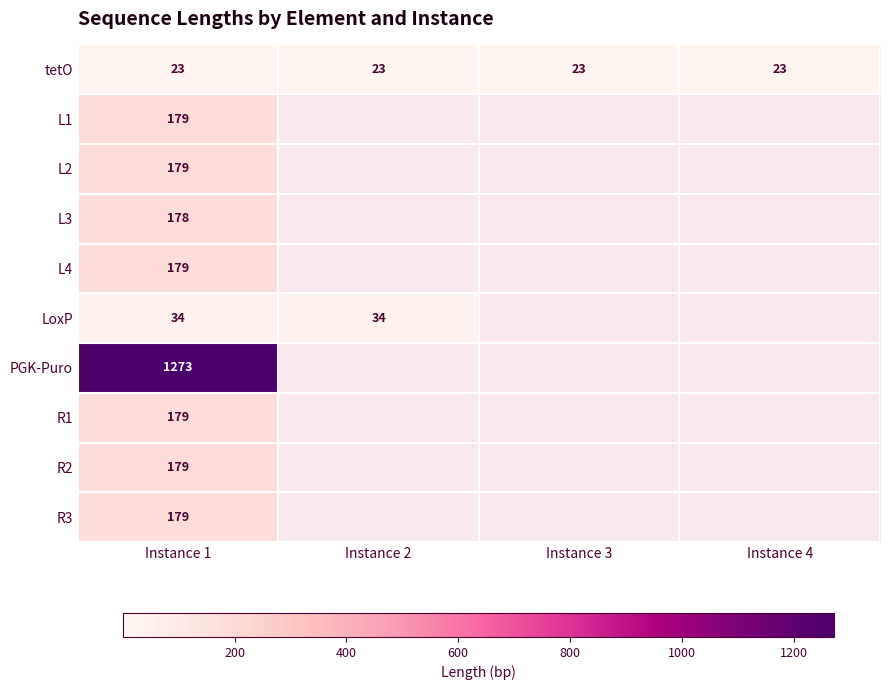

What is the total value across all series at Instance 1?

2582